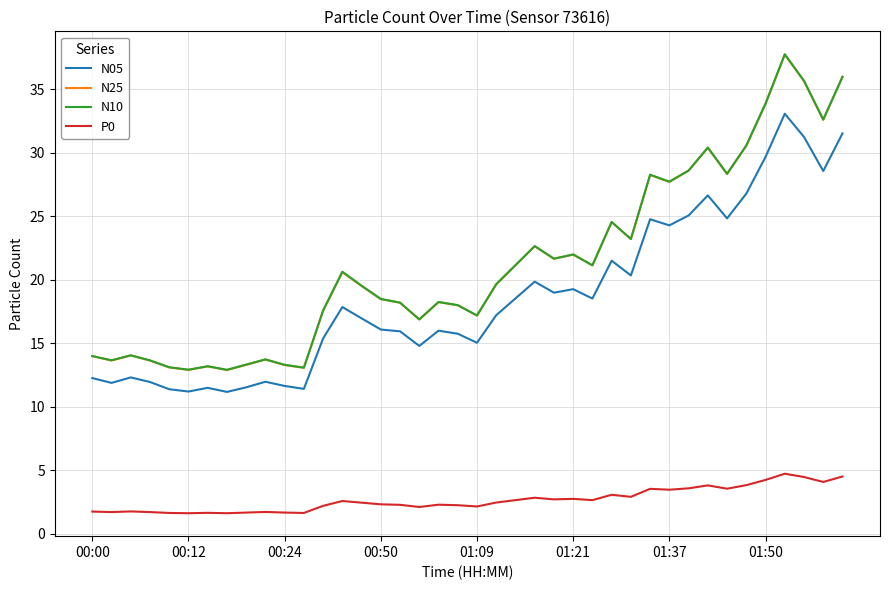

True or false: P0 and N05 intersect in this chart.

False